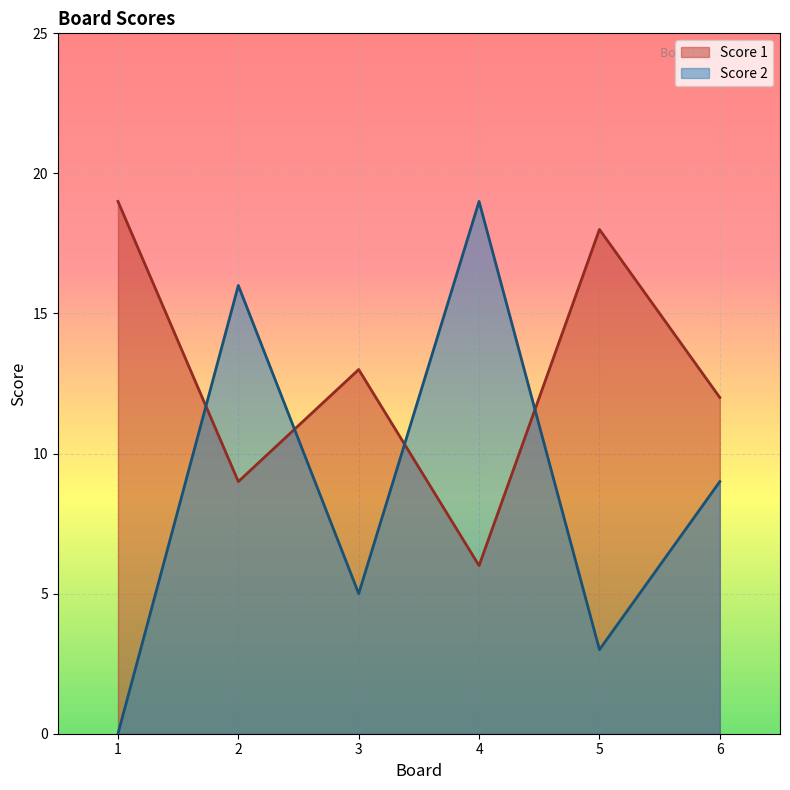

How many data points in Score 2 are less than 9?

3